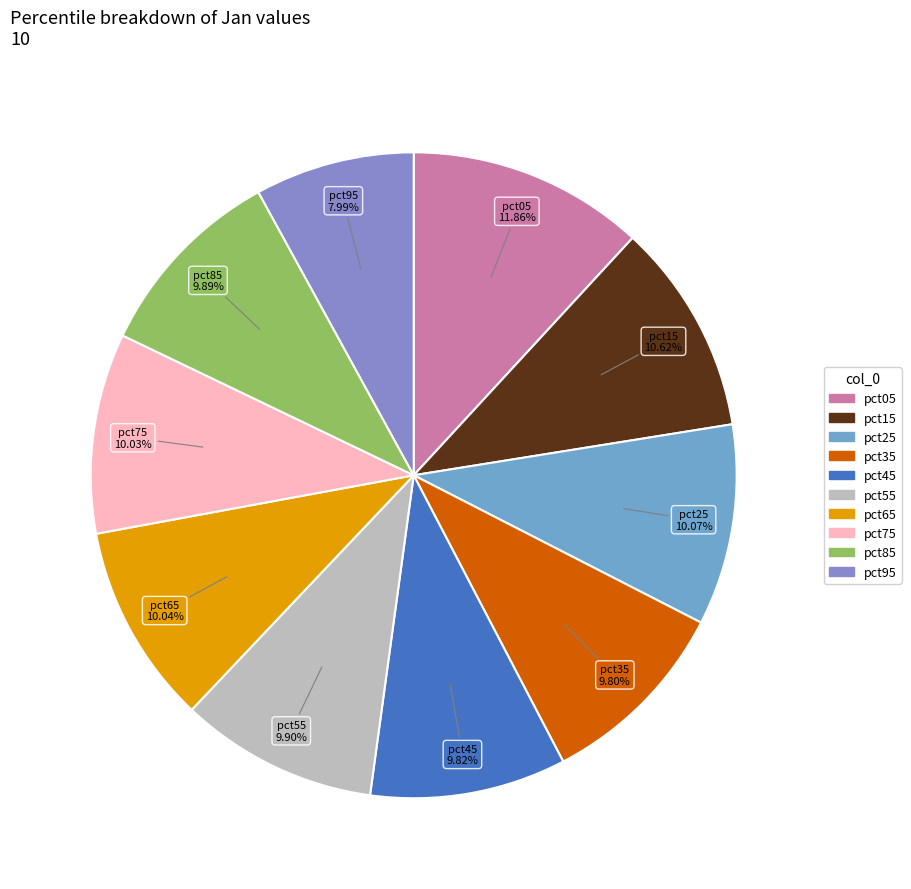

What is the smallest slice in the pie chart?

pct95